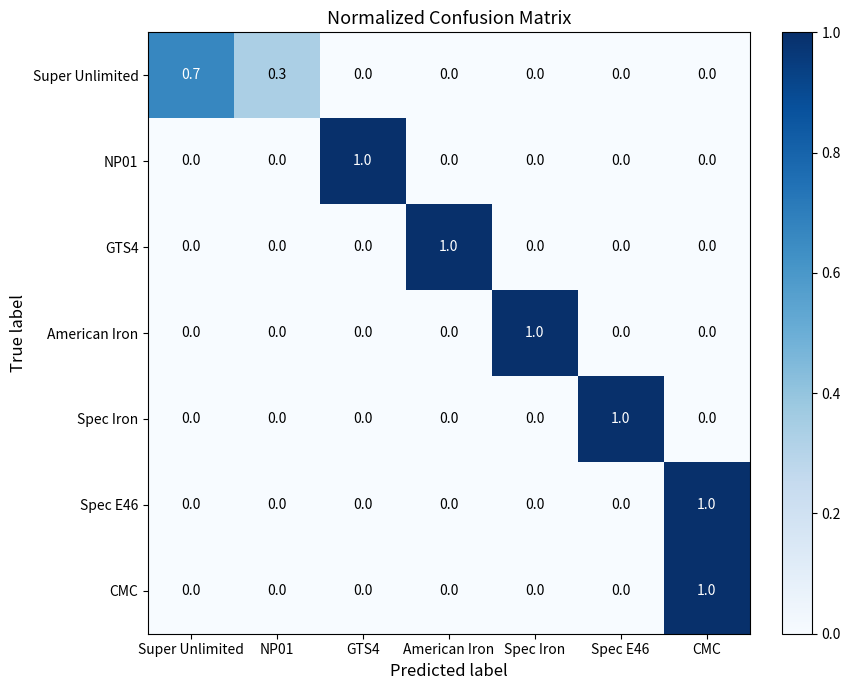

At how many categories does at least one series exceed 0?

7